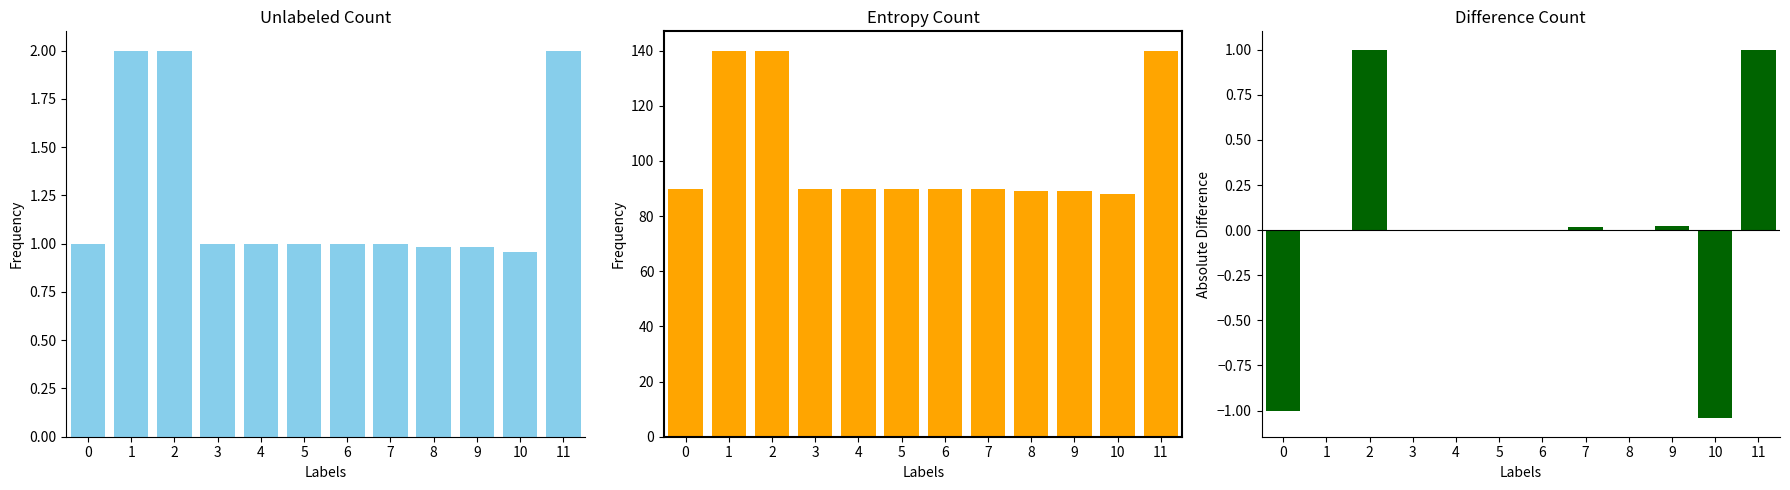

Reading right to left, transcribe all the data shown in this chart.

Quantité: 11=2.0	10=1.0	9=1.0	8=1.0	7=1.0	6=1.0	5=1.0	4=1.0	3=1.0	2=2.0	1=2.0	0=1.0
Quantité (scaled): 11=140.0	10=87.8	9=89.0	8=89.0	7=90.0	6=90.0	5=90.0	4=90.0	3=90.0	2=140.0	1=140.0	0=90.0
Difference: 11=1.0	10=-1.0	9=0.0	8=0.0	7=0.0	6=0.0	5=0.0	4=0.0	3=0.0	2=1.0	1=0.0	0=-1.0